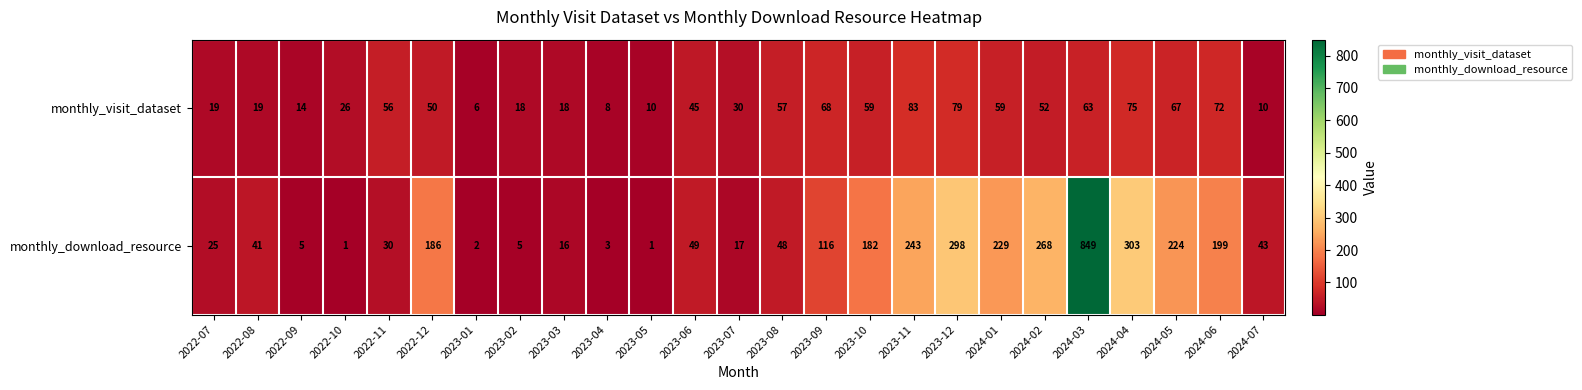

What is the highest value of the monthly_visit_dataset series?

83